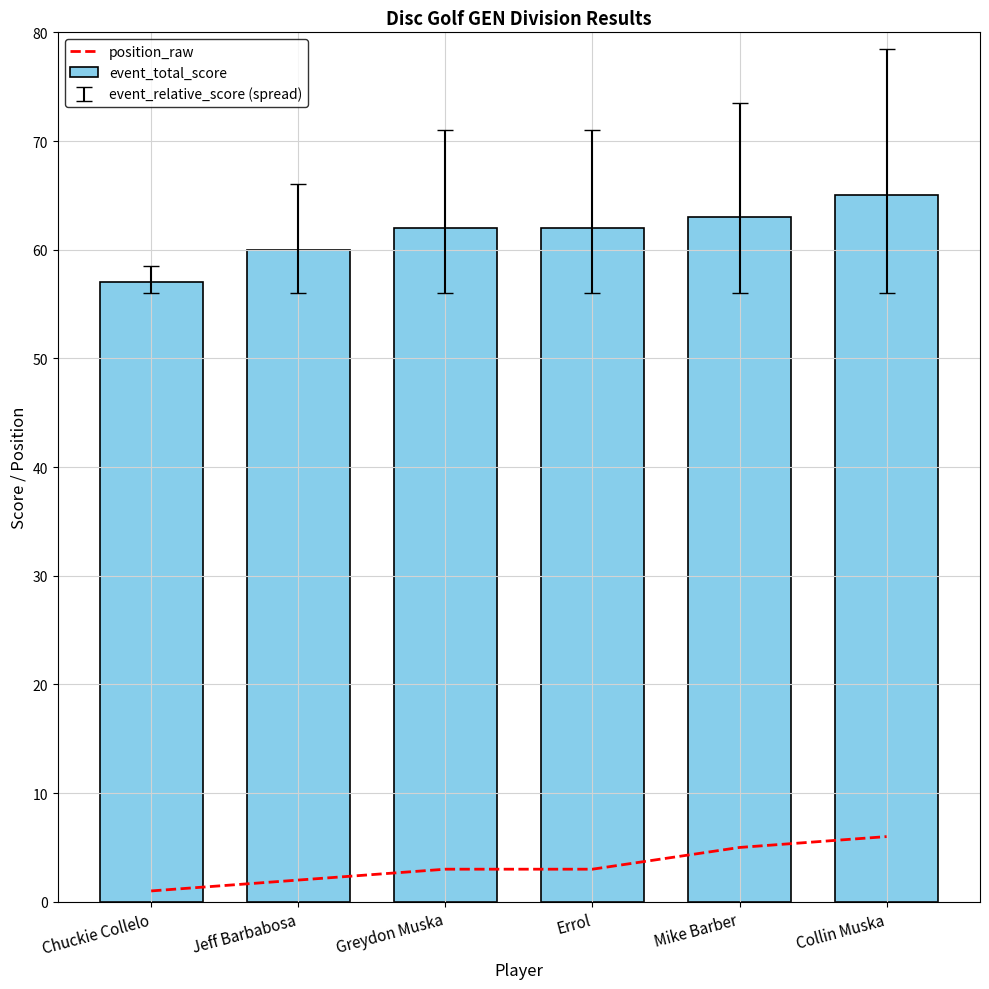

What value does the position_raw series have at Chuckie Collelo?

1